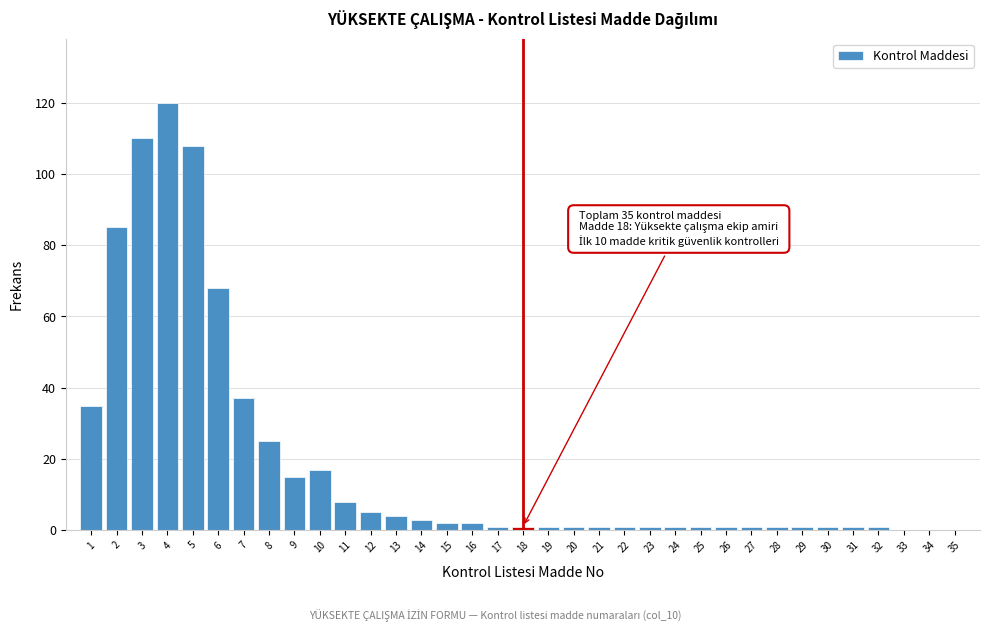

What is the sum of all values?

660